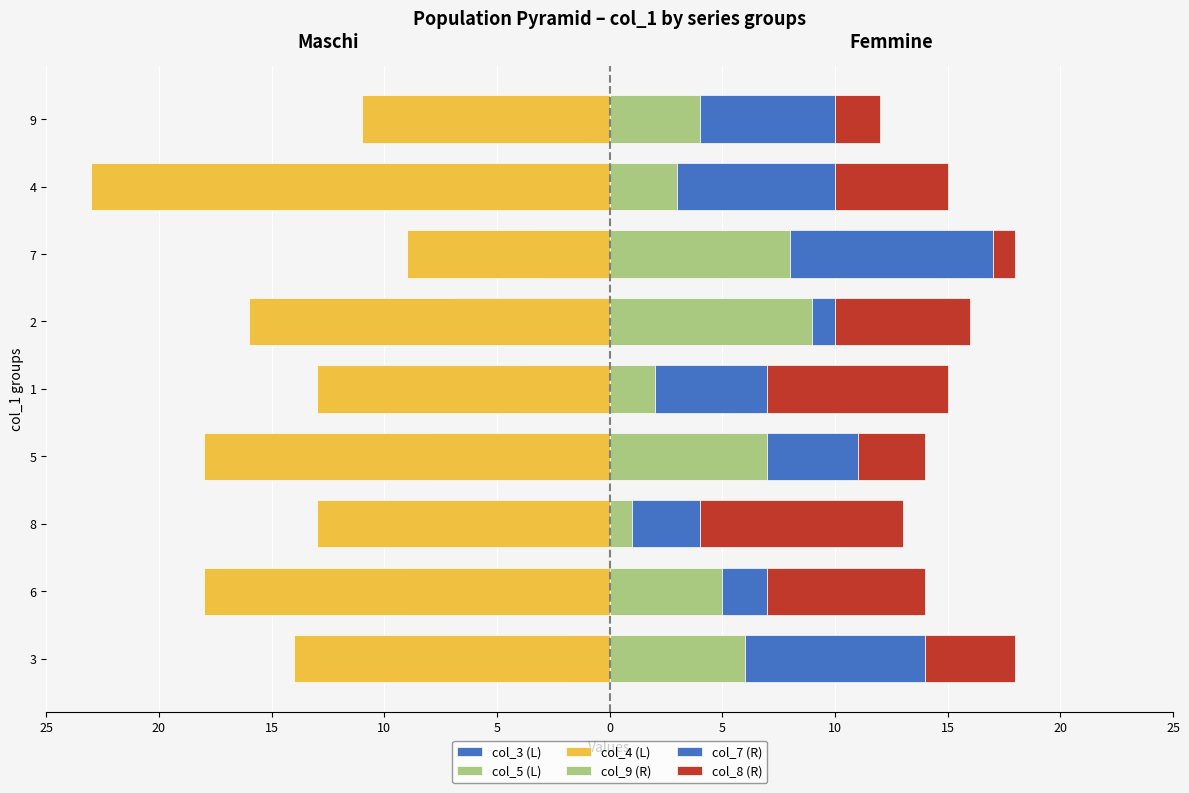

How many values in the col_5 (L) series exceed -10?

4